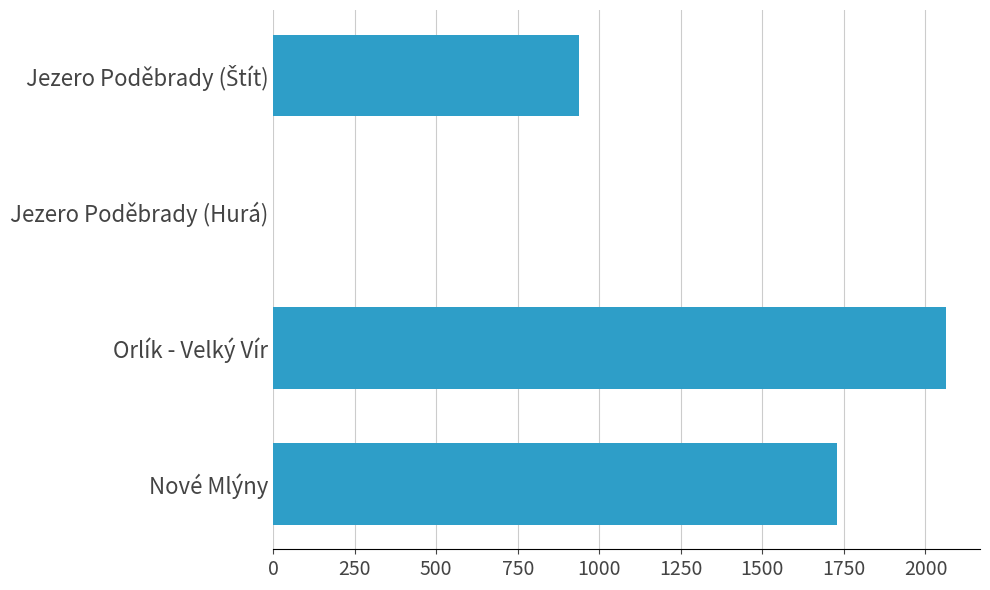

What is the change in value from Jezero Poděbrady (Hurá) to Nové Mlýny?

+1730